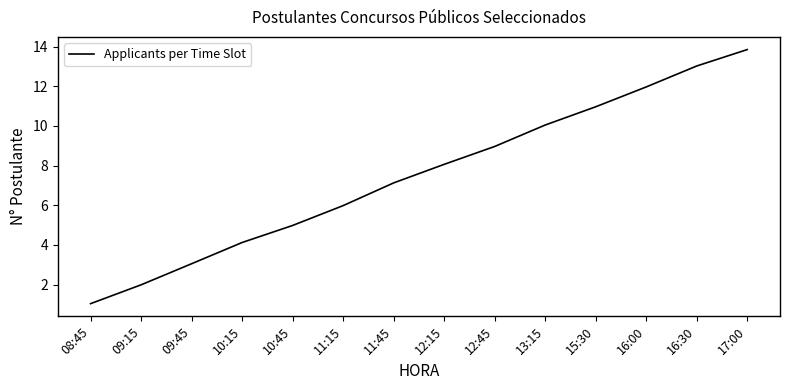

Reading left to right, extract all data points from this chart.

1.0	2.0	3.1	4.1	5.0	6.0	7.1	8.1	9.0	10.0	11.0	12.0	13.0	13.8